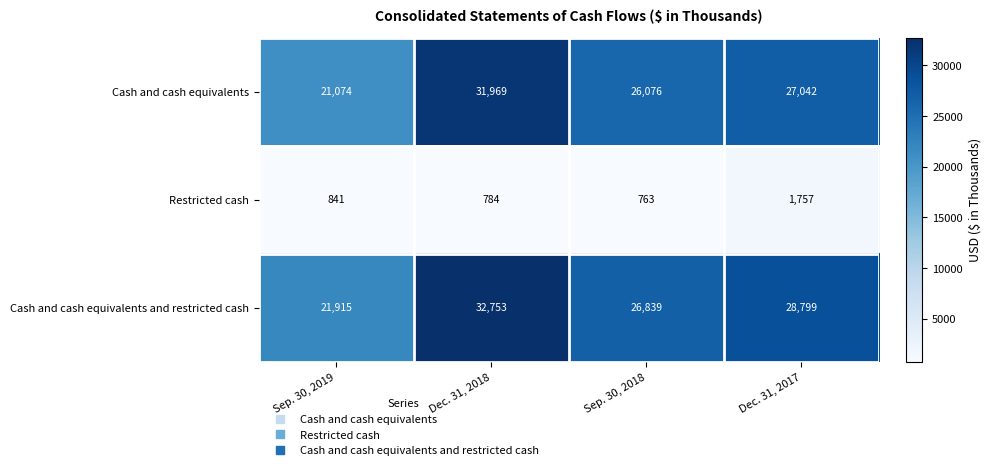

What is the difference between the highest and lowest values at Dec. 31, 2018?

31969